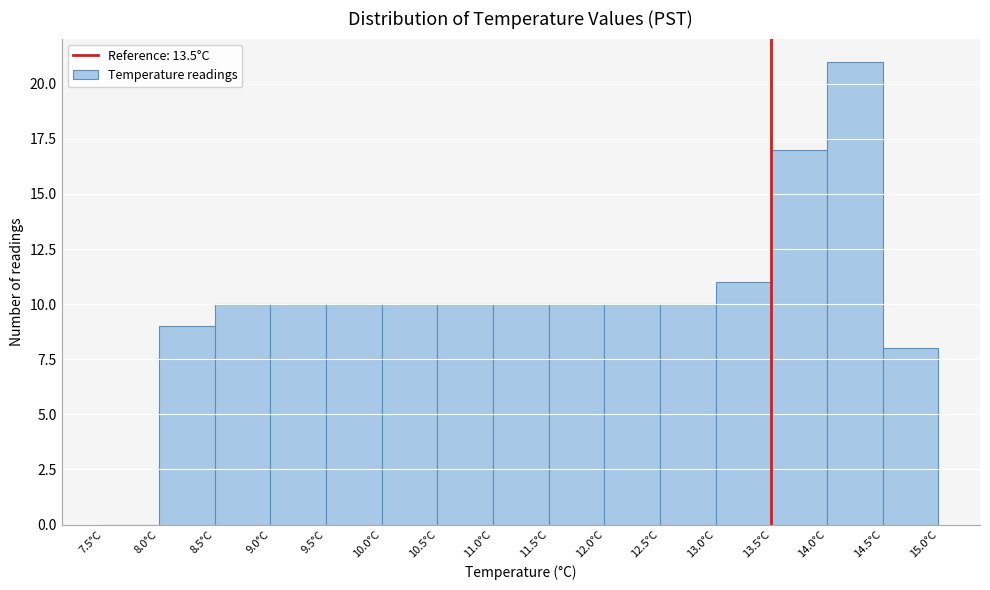

Reading left to right, transcribe this chart: for each bar, give the range it covers on the x-axis and its height. The values are not printed on the chart, so give them approximately, as read against the axis.

7.5 to 8.0: 0
8.0 to 8.5: 9
8.5 to 9.0: 10
9.0 to 9.5: 10
9.5 to 10.0: 10
10.0 to 10.5: 10
10.5 to 11.0: 10
11.0 to 11.5: 10
11.5 to 12.0: 10
12.0 to 12.5: 10
12.5 to 13.0: 10
13.0 to 13.5: 11
13.5 to 14.0: 17
14.0 to 14.5: 21
14.5 to 15.0: 8